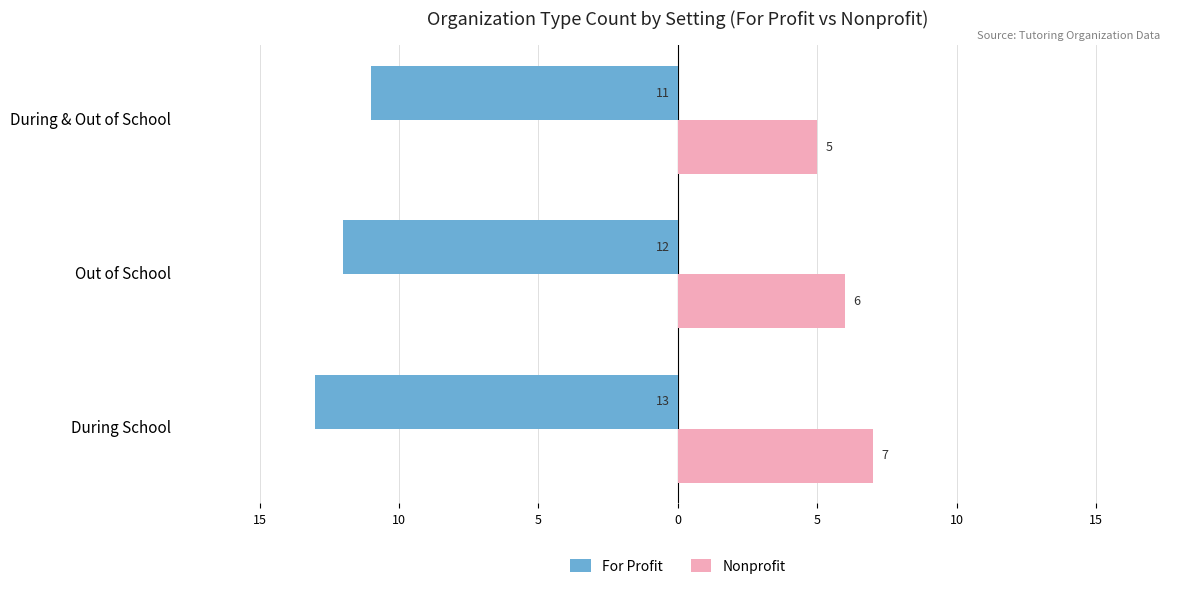

Which series has the largest range (max minus min)?

For Profit